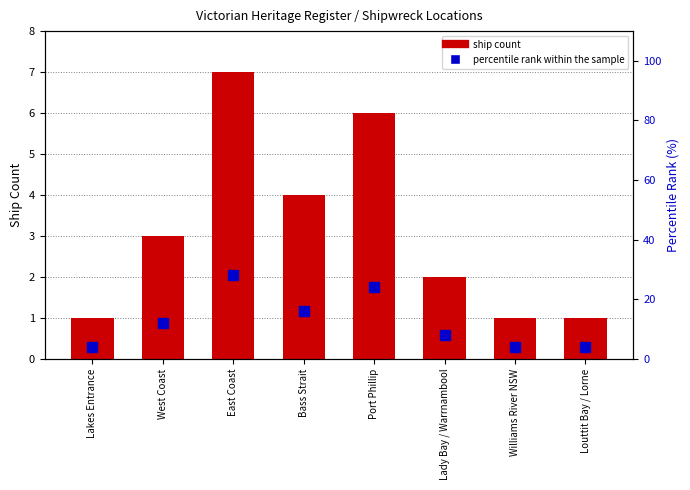

How many categories are shown in the chart?

8